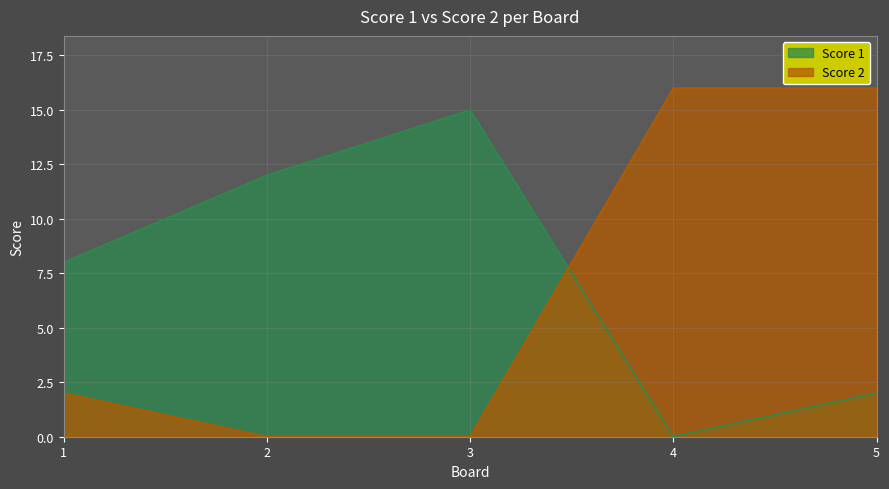

Reading right to left, transcribe all the data shown in this chart.

Score 1: 5=2	4=0	3=15	2=12	1=8
Score 2: 5=16	4=16	3=0	2=0	1=2